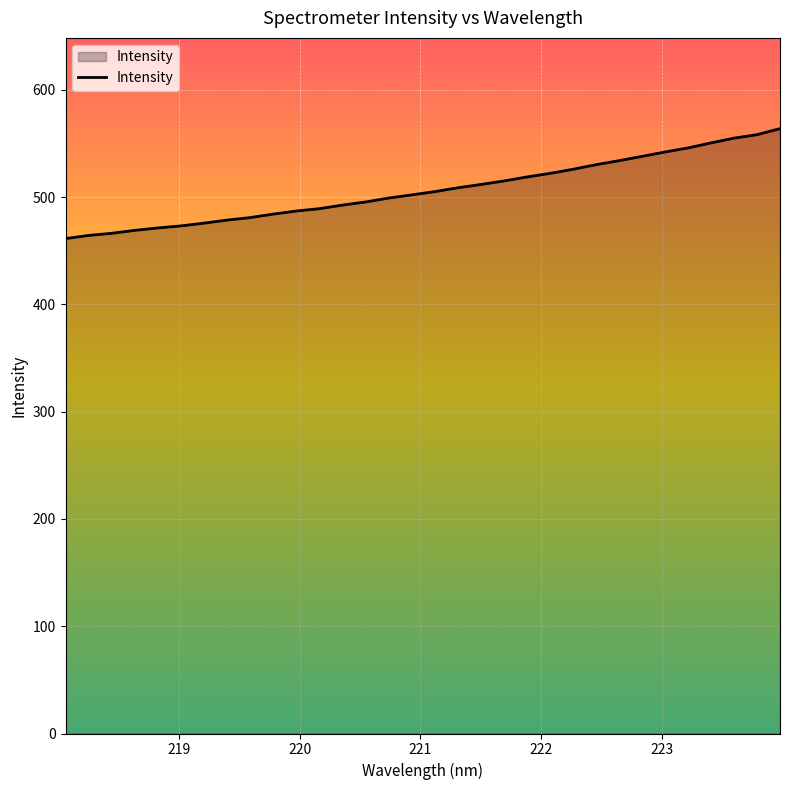

What is the minimum value shown in the chart?

461.3